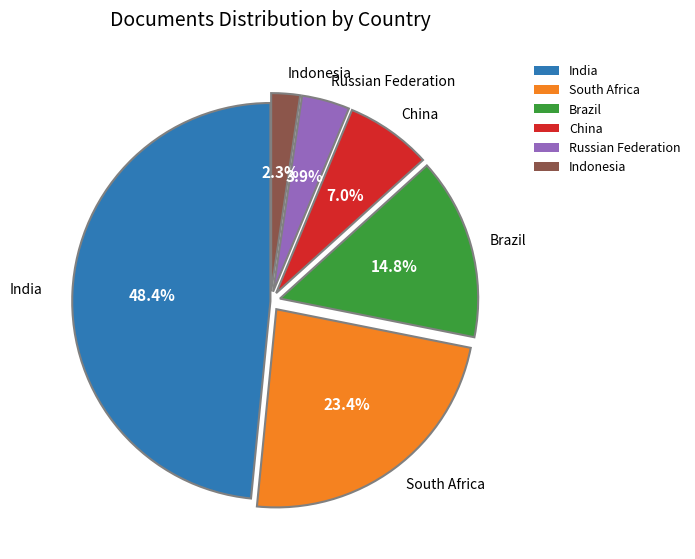

How much of the chart is everything except Brazil?

85.2%